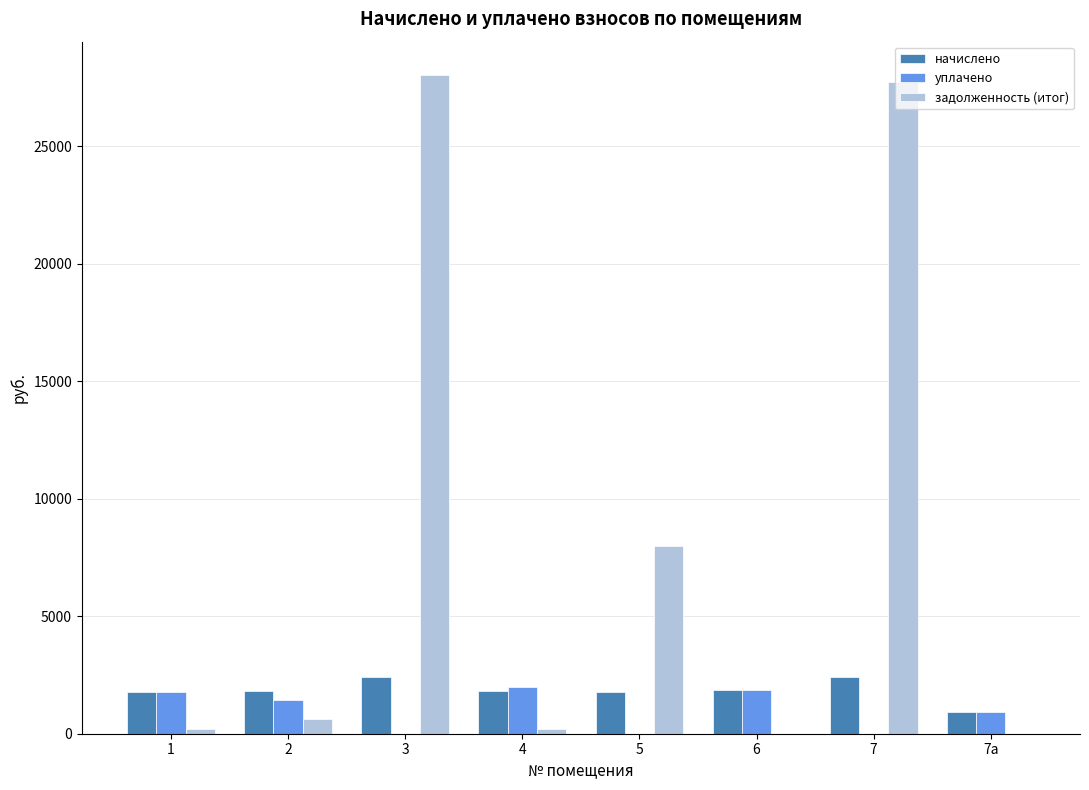

The начислено series shows 926.6 at 7а. True or false?

True